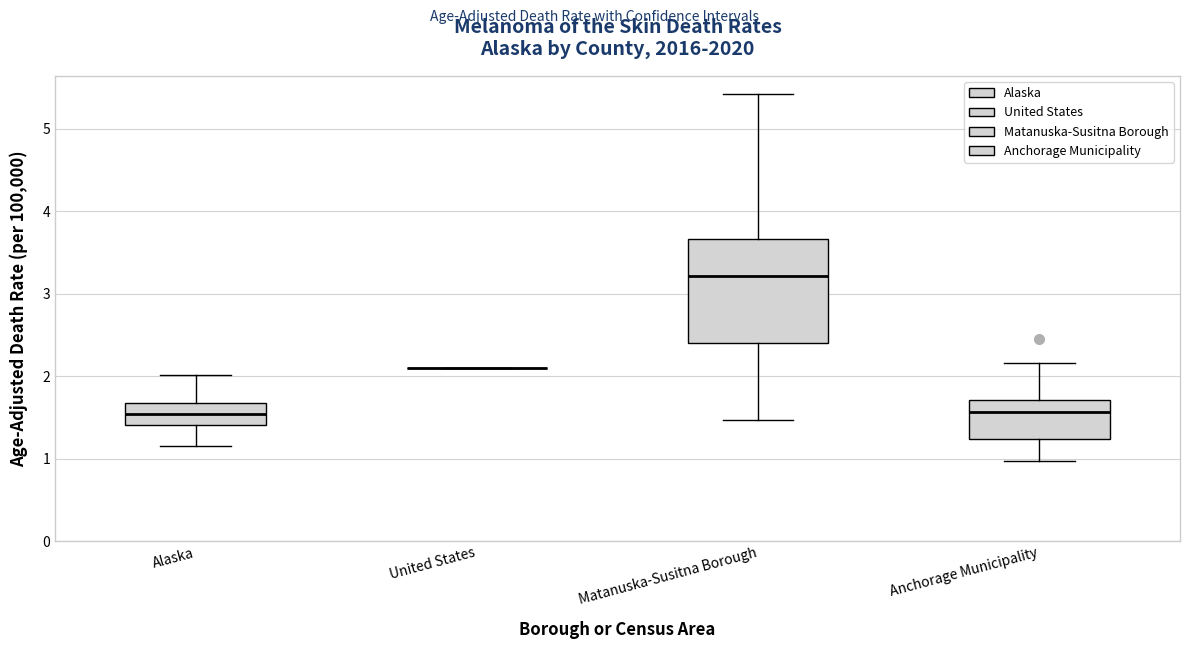

Comparing the boxes themselves (not the whiskers), which one is the tallest?

Matanuska-Susitna Borough